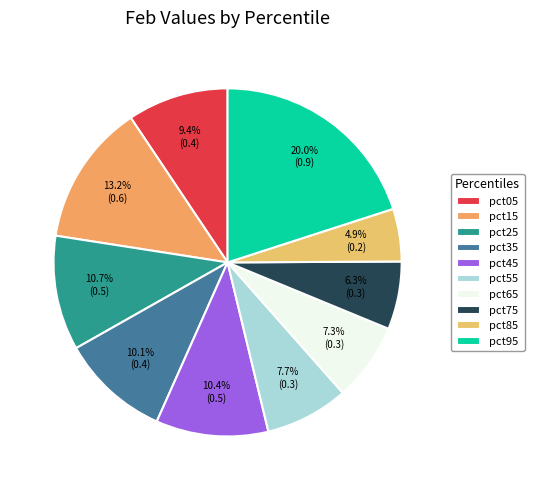

Which slice is the smallest?

pct85